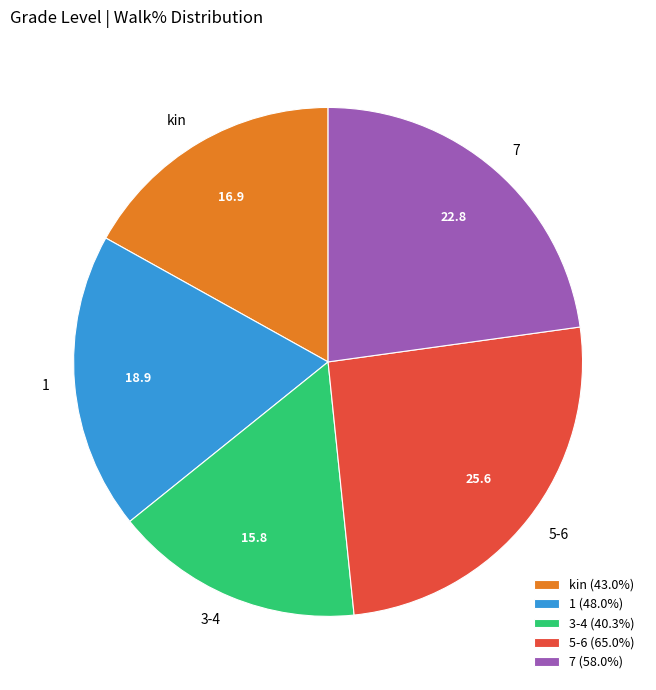

Approximately how many times larger is the value at 1 compared to 5-6?

0.7